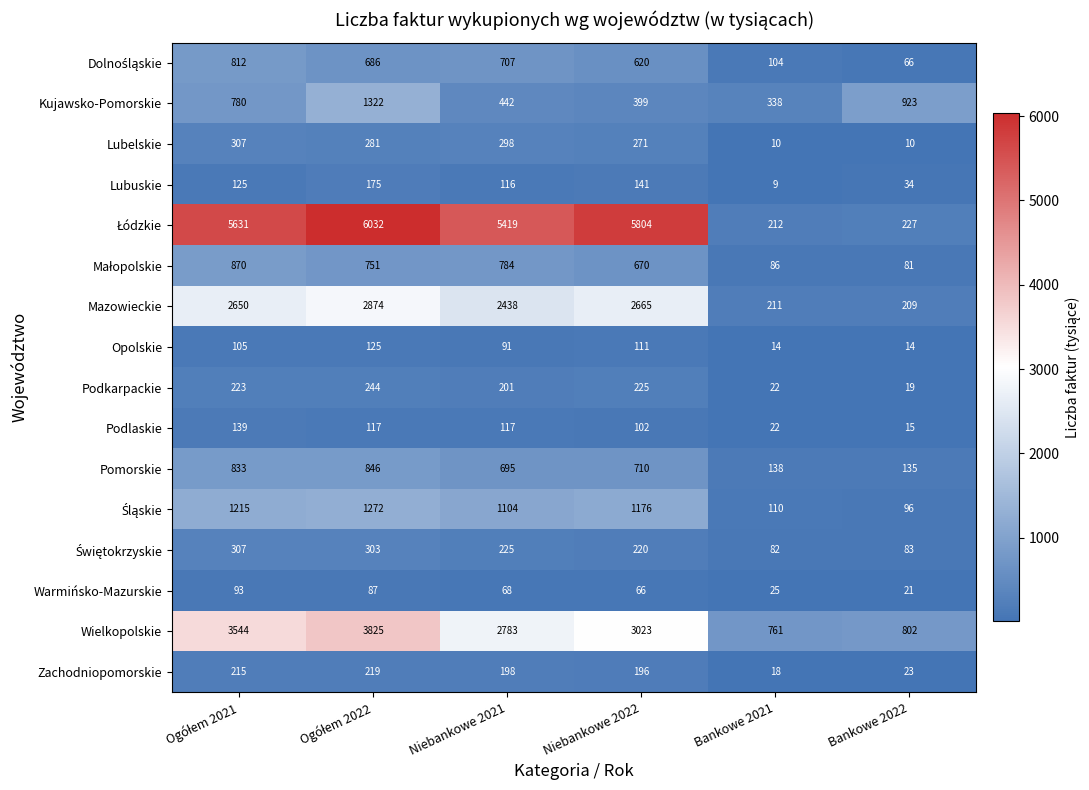

Count the number of data series in this chart.

16